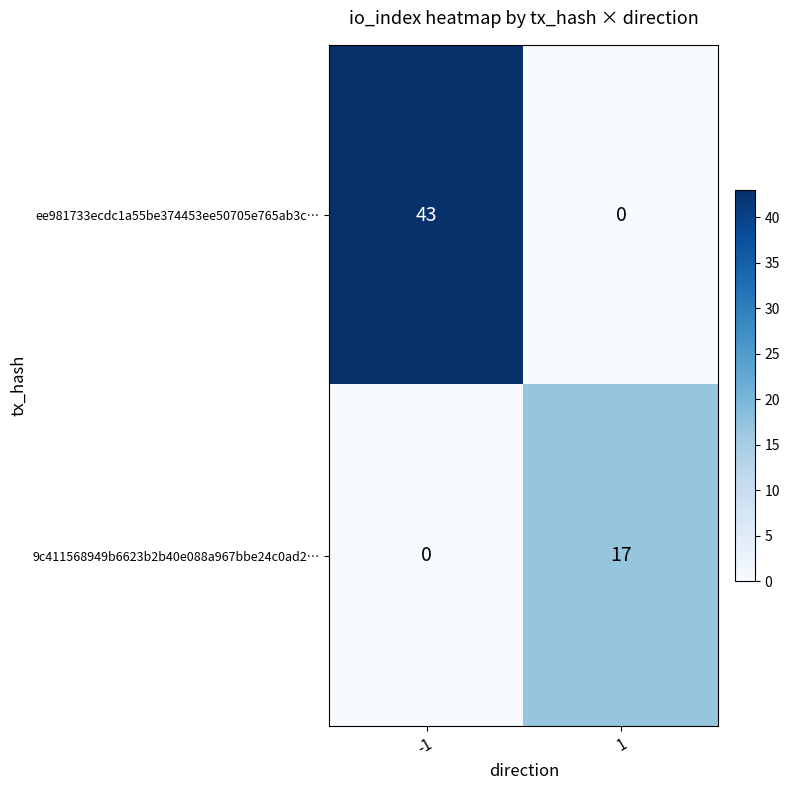

List the series in order of their peak value, highest first.

ee981733ecdc1a55be374453ee50705e765ab3c…, 9c411568949b6623b2b40e088a967bbe24c0ad2…